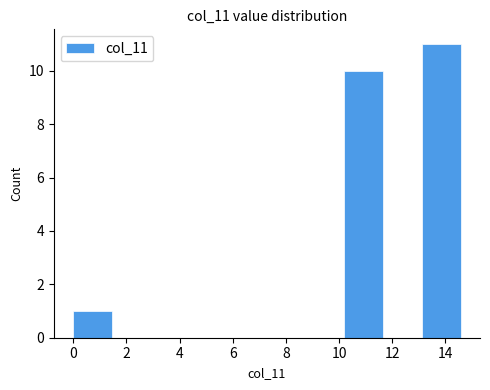

Over which range of the x-axis is the bar tallest?

13.2 to 14.6